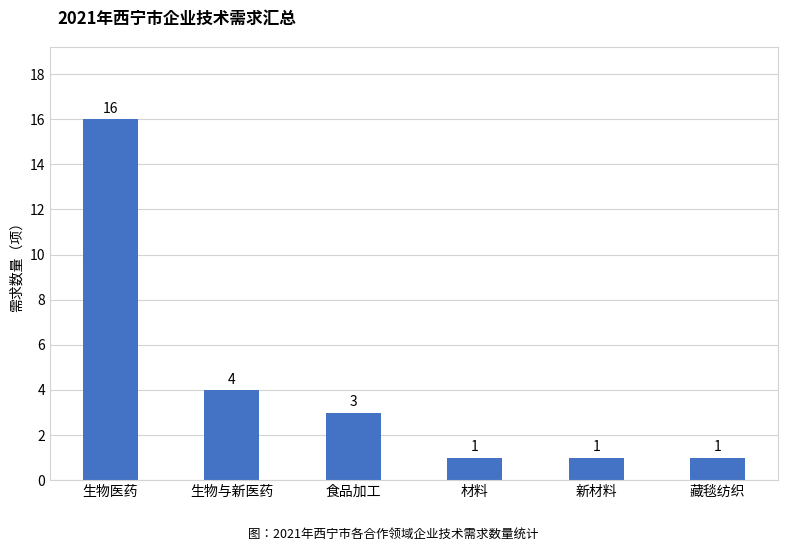

Which label corresponds to the largest value in the chart?

生物医药